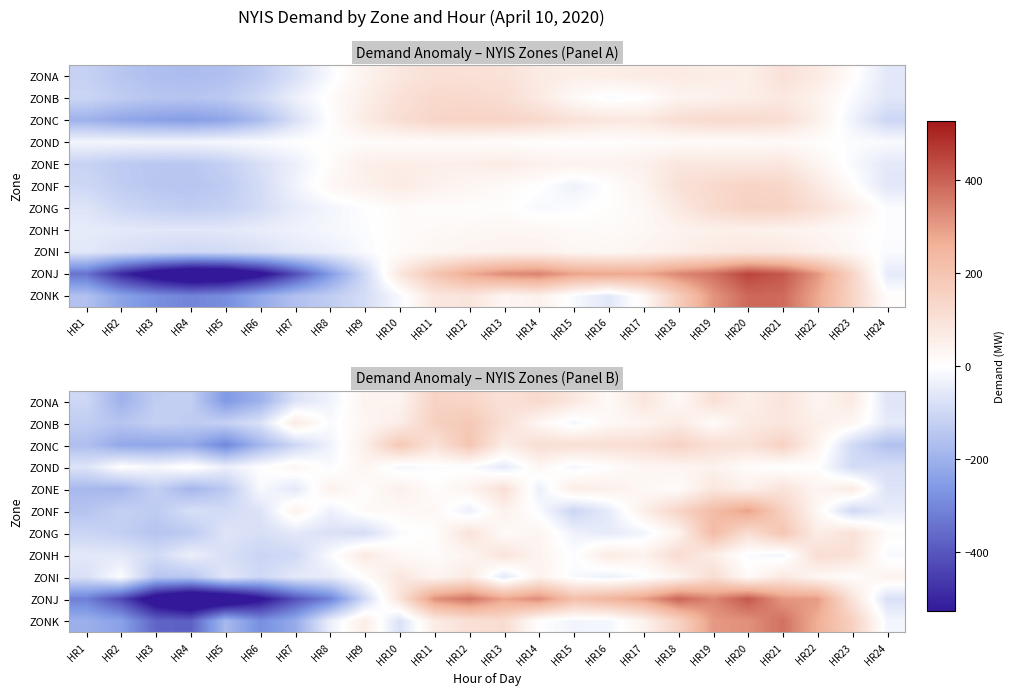

The value of ZONI at HR7 is -80.2. True or false?

False